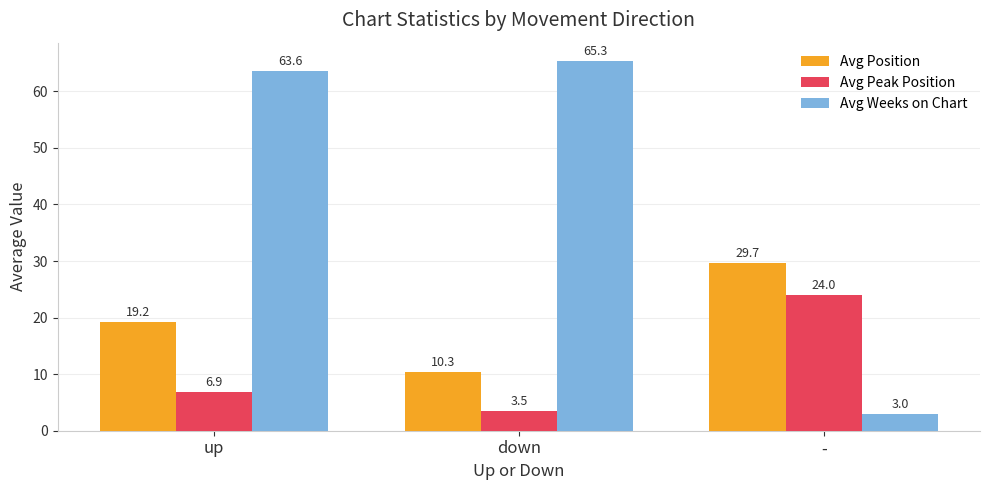

What position from the right is -?

1